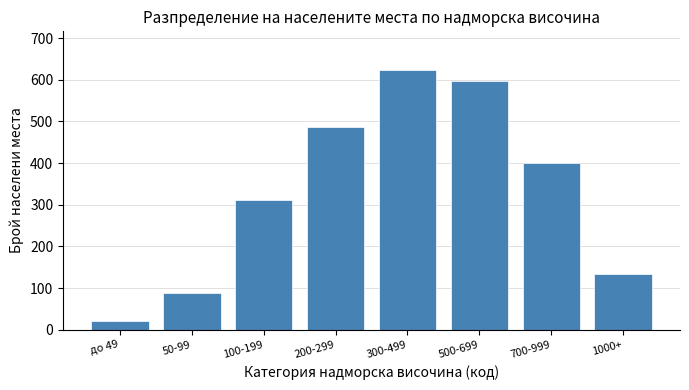

Reading left to right, transcribe all the data shown in this chart.

до 49=22	50-99=89	100-199=312	200-299=487	300-499=623	500-699=598	700-999=401	1000+=134